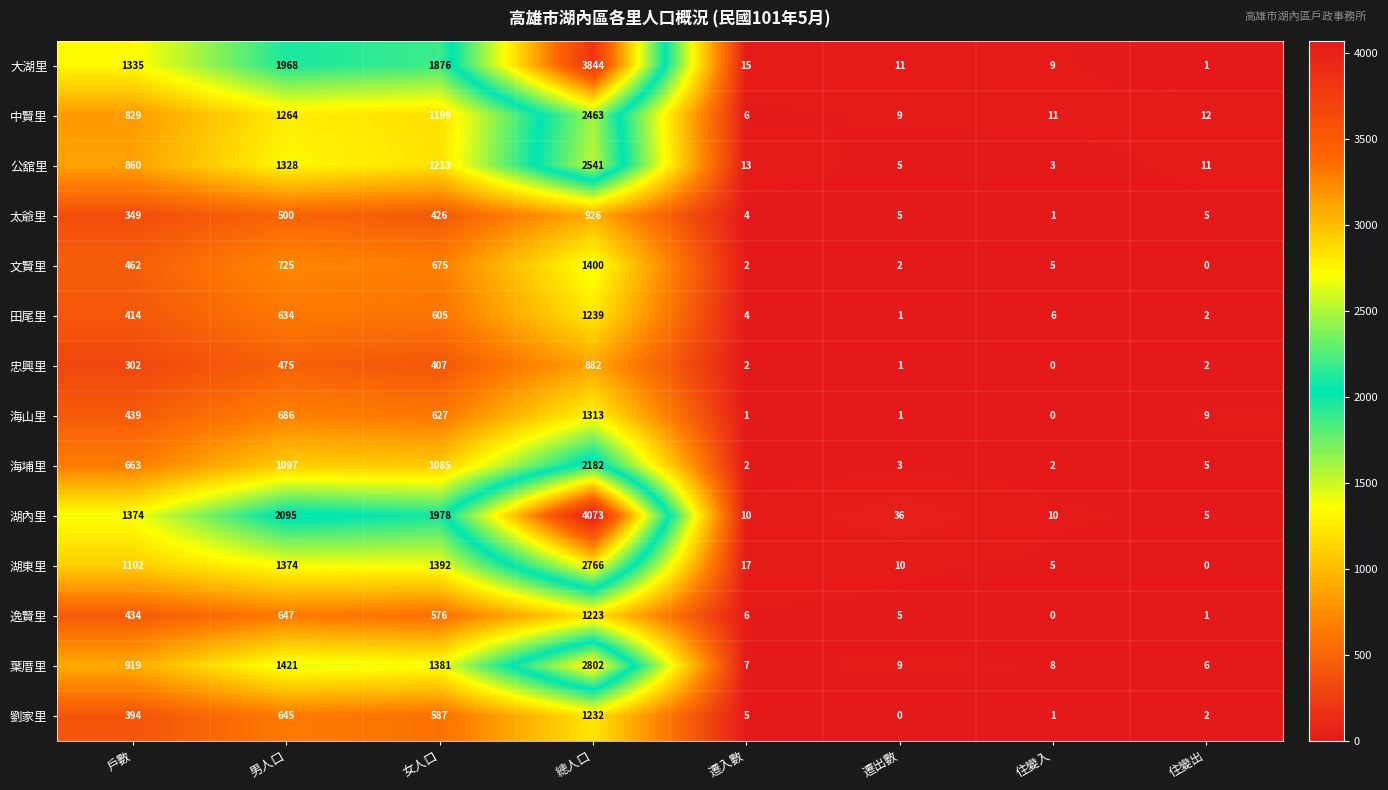

How many series are shown in this chart?

14